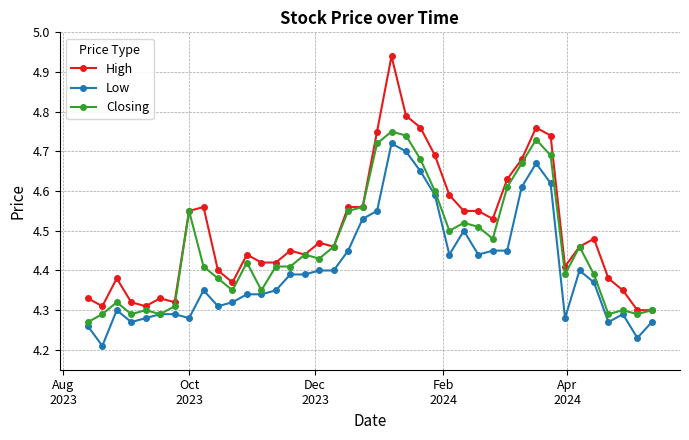

Rank the series by their average value, from highest to lowest.

High, Closing, Low